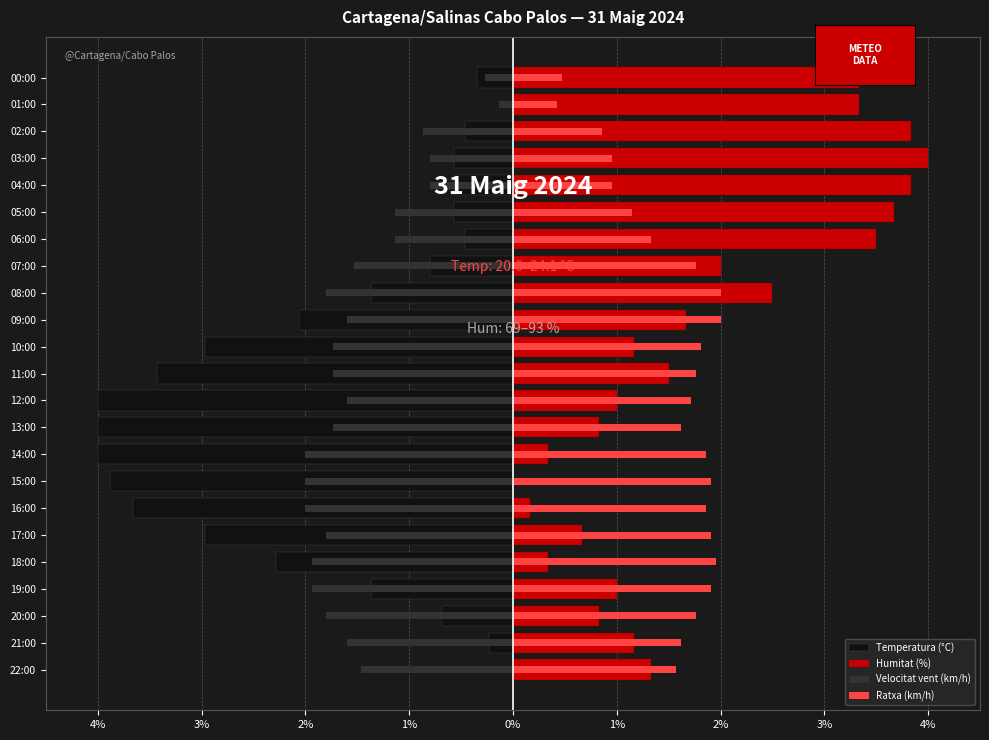

Reading left to right, extract all data points from this chart.

Temperatura (°C): 0.0	-0.2	-0.7	-1.4	-2.3	-3.0	-3.7	-3.9	-4.0	-4.0	-4.0	-3.4	-3.0	-2.1	-1.4	-0.8	-0.5	-0.6	-0.6	-0.6	-0.5	0.0	-0.3
Humitat (%): 1.3	1.2	0.8	1.0	0.3	0.7	0.2	0.0	0.3	0.8	1.0	1.5	1.2	1.7	2.5	2.0	3.5	3.7	3.8	4.0	3.8	3.3	3.3
Velocitat vent (km/h): -1.5	-1.6	-1.8	-1.9	-1.9	-1.8	-2.0	-2.0	-2.0	-1.7	-1.6	-1.7	-1.7	-1.6	-1.8	-1.5	-1.1	-1.1	-0.8	-0.8	-0.9	-0.1	-0.3
Ratxa (km/h): 1.6	1.6	1.8	1.9	2.0	1.9	1.9	1.9	1.9	1.6	1.7	1.8	1.8	2.0	2.0	1.8	1.3	1.1	1.0	1.0	0.9	0.4	0.5